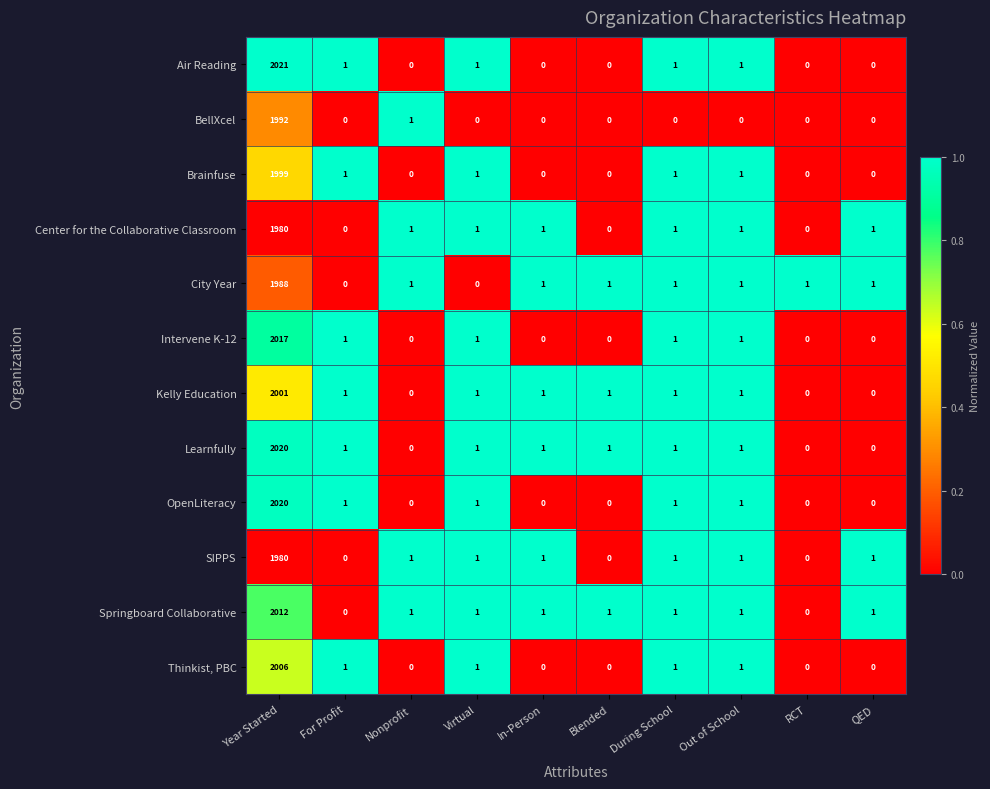

What is the total value across all series at Blended?

4